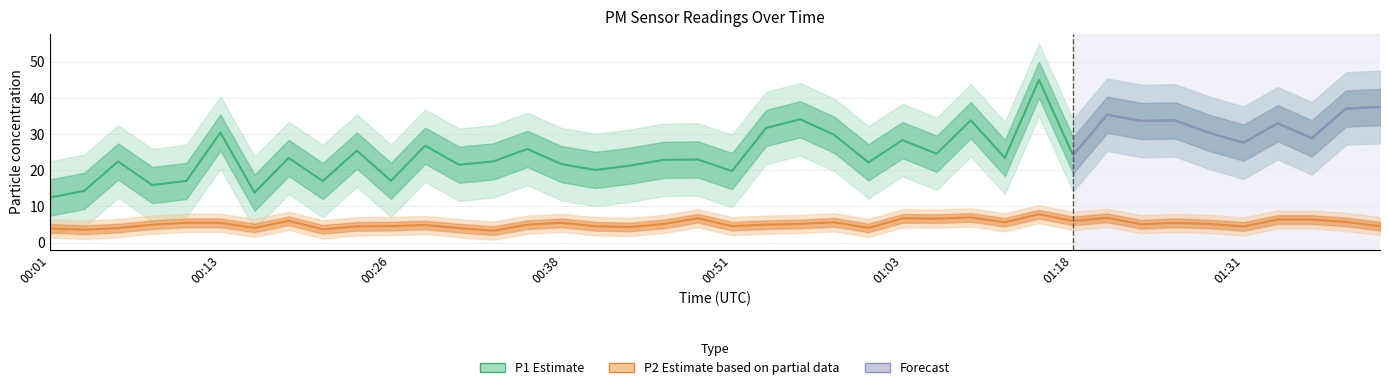

True or false: P1 (Estimate) and P2 (Estimate based on partial data) cross at least once.

False